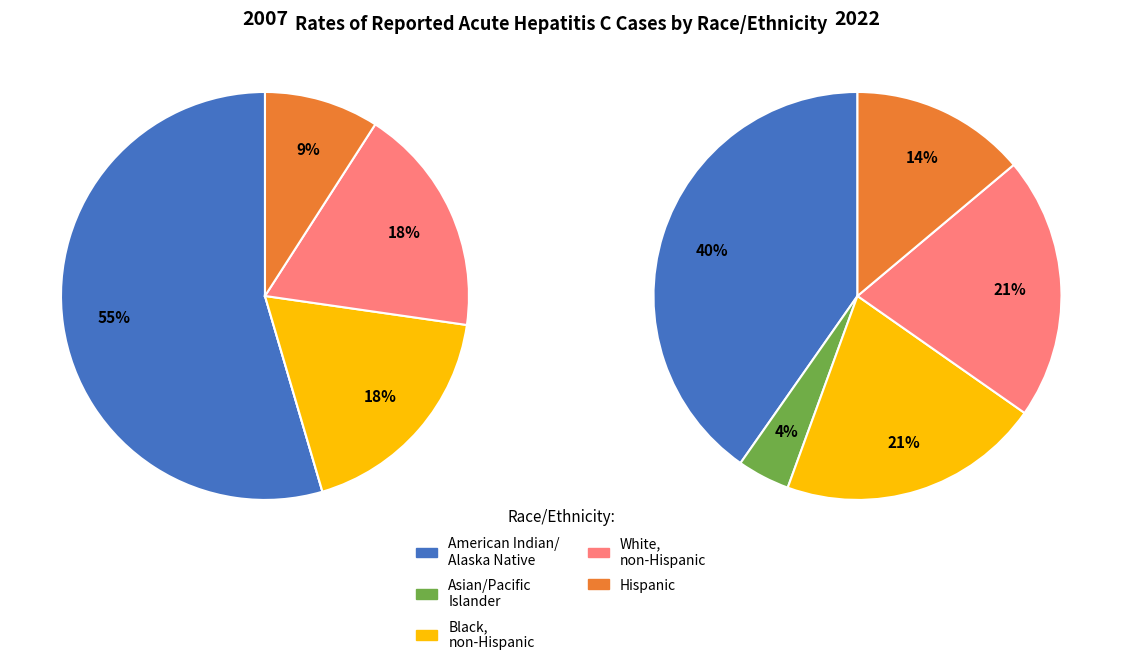

How many slices are in this pie chart?

5